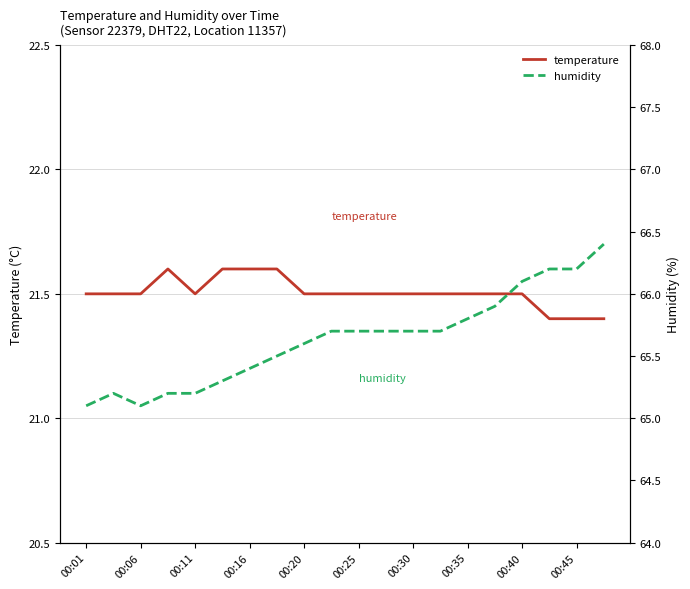

True or false: temperature and humidity intersect in this chart.

False